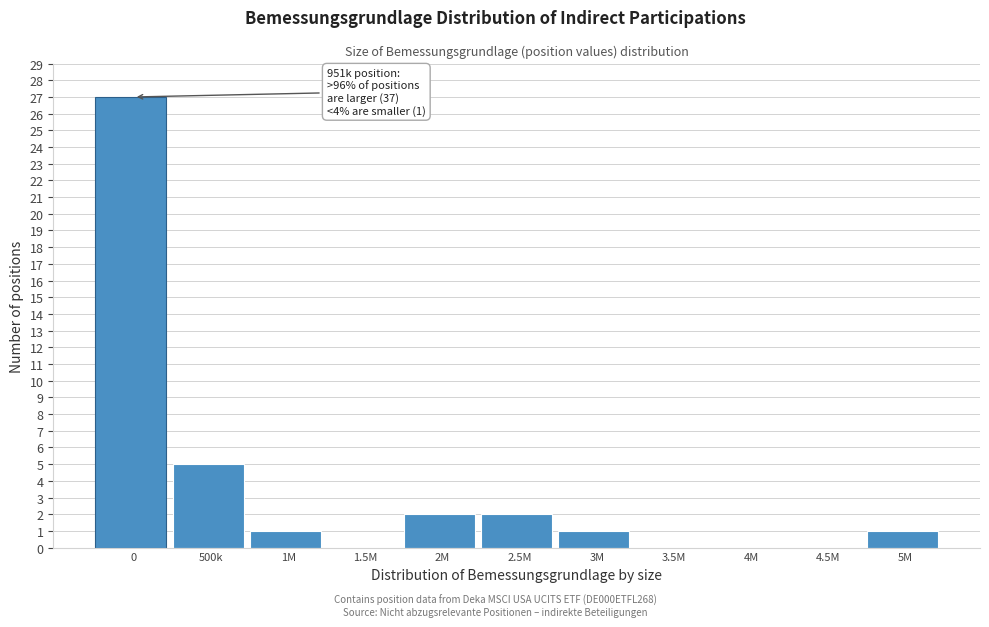

Reading left to right, extract all data points from this chart.

0=27	500k=5	1M=1	1.5M=0	2M=2	2.5M=2	3M=1	3.5M=0	4M=0	4.5M=0	5M=1